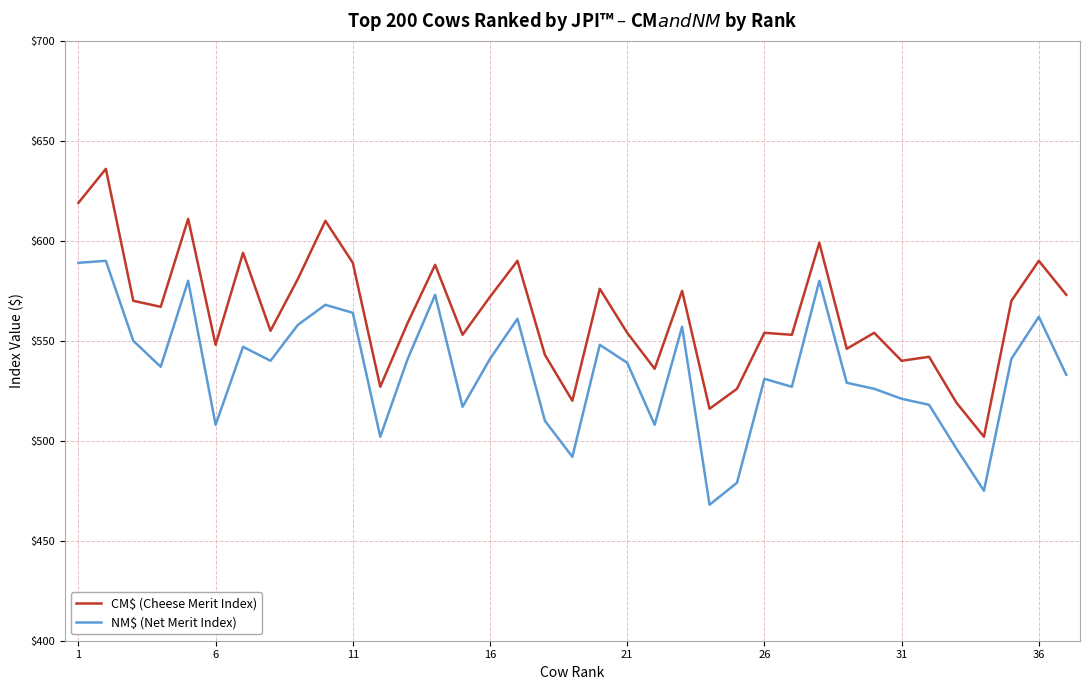

Which series has the largest total across all categories?

CM$ (Cheese Merit Index)